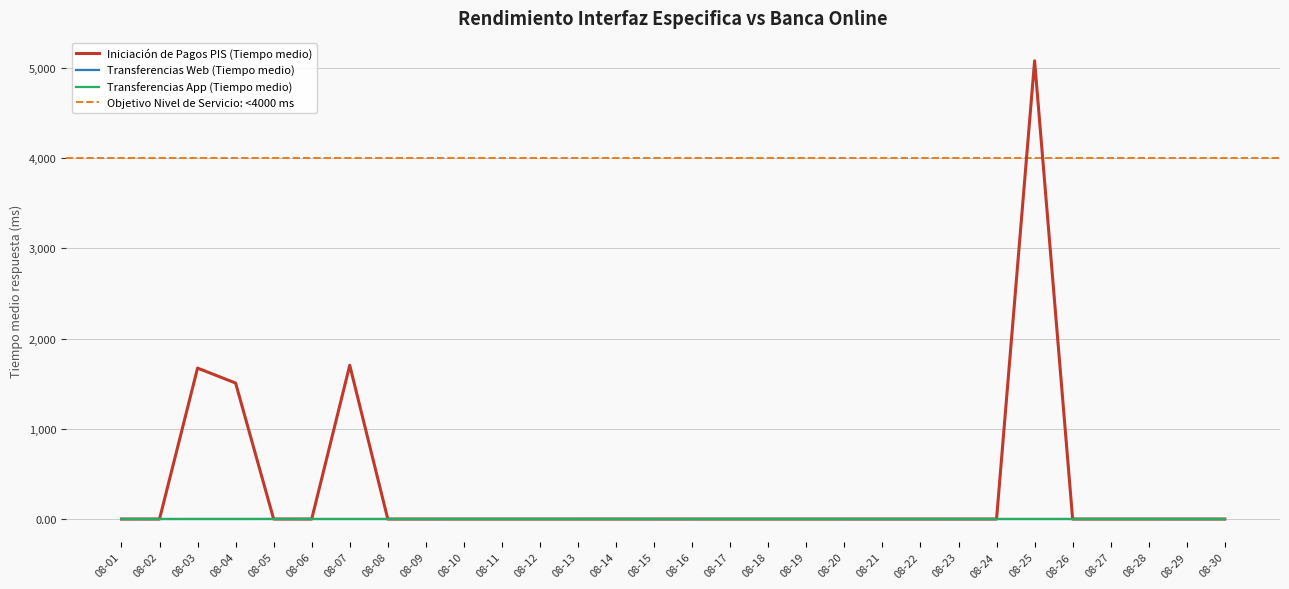

Which series has the widest spread of values?

Iniciación de Pagos PIS (Tiempo medio)